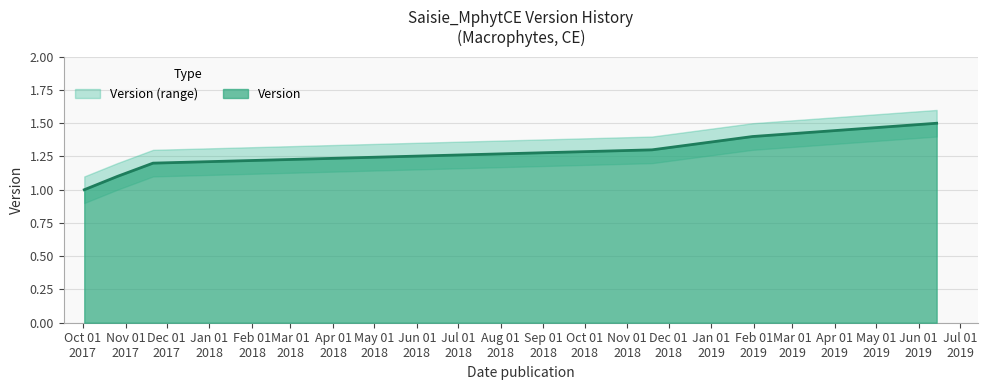

Rank the categories by value from lowest to highest.

2017-10-02, 2017-10-26, 2017-11-21, 2018-11-19, 2019-01-31, 2019-06-14